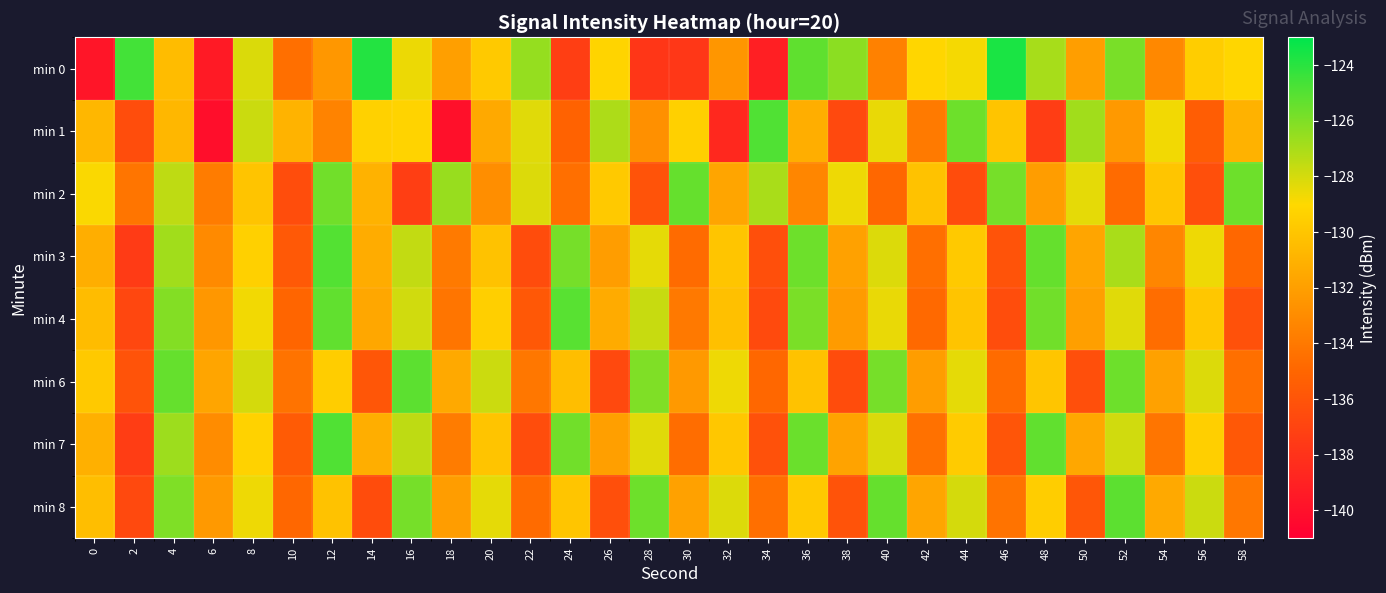

What is the spread (max minus min) of values at 40?

9.5